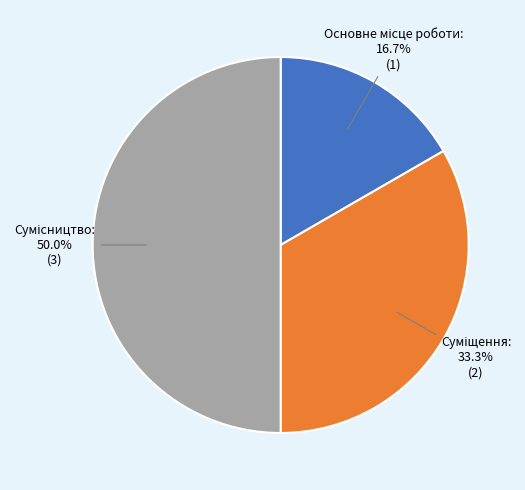

The Суміщення slice represents 33% of the pie. True or false?

True